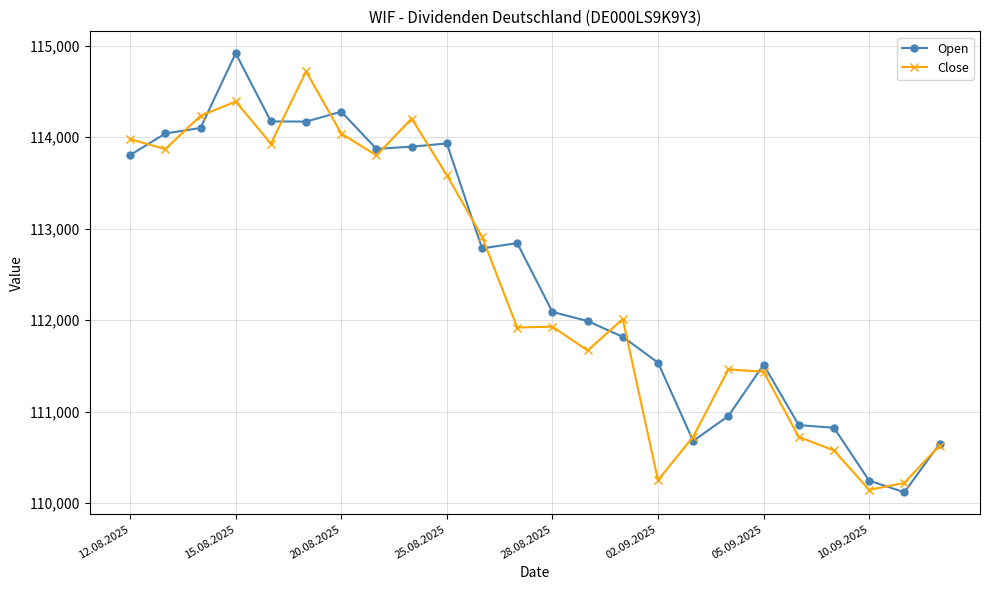

True or false: Open has more than 1 points higher than both neighbors.

True